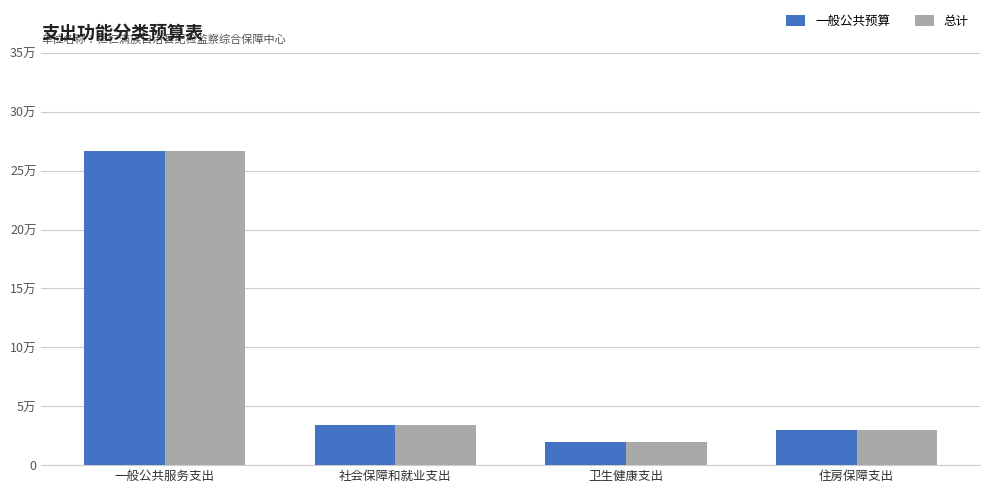

What is the label of the 4th bar from the right?

一般公共服务支出